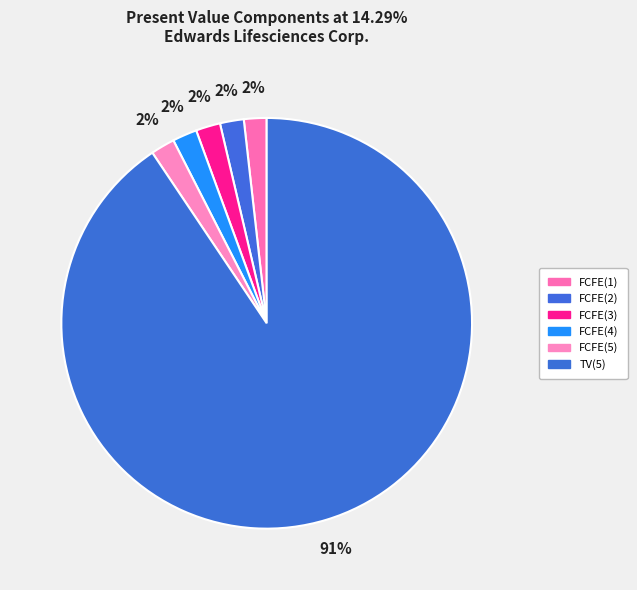

Which category has the biggest portion of the pie?

TV(5)